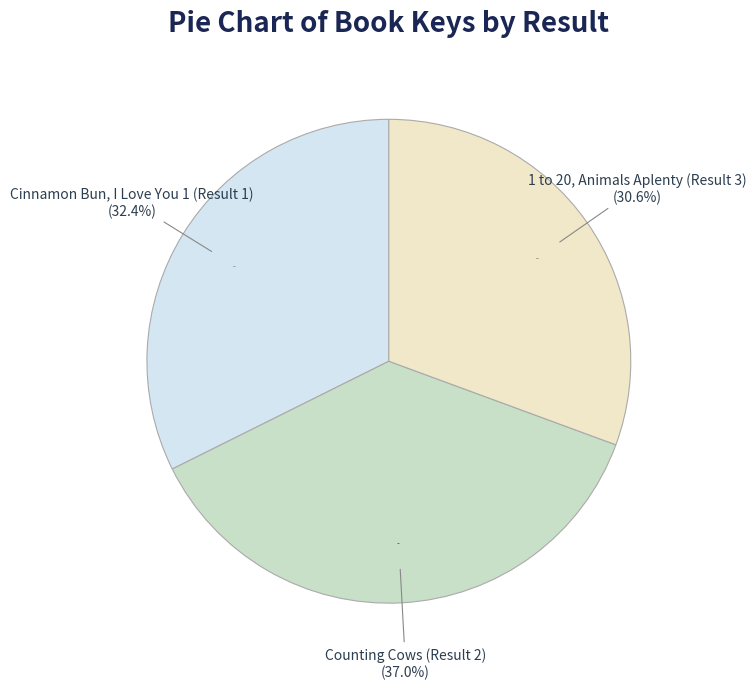

Is Cinnamon Bun, I Love You 1 (Result 1) the majority of the pie?

No